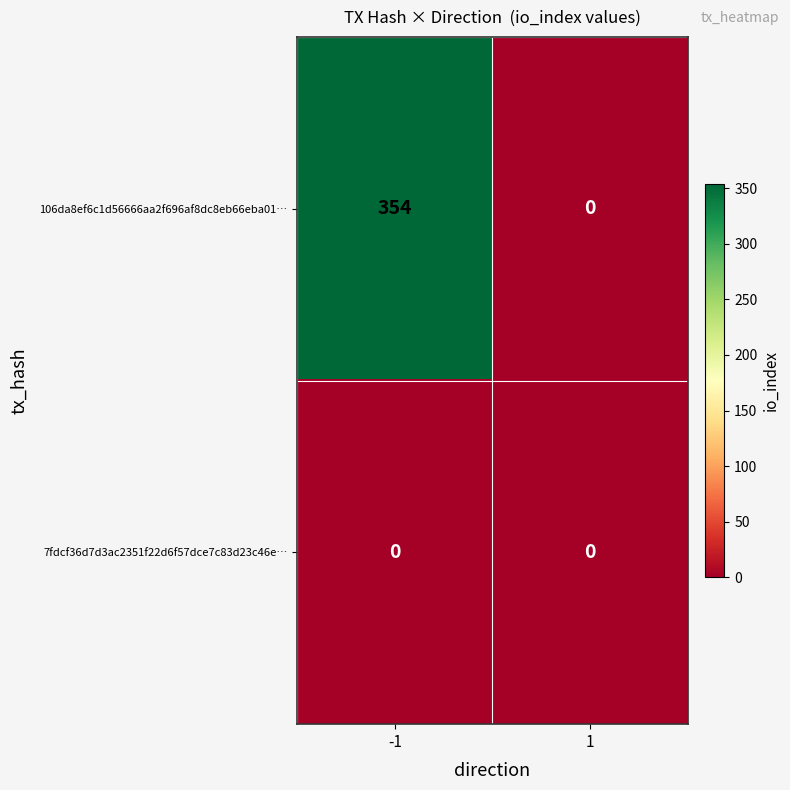

Rank the categories by 106da8ef6c1d56666aa2f696af8dc8eb66eba01… value from highest to lowest.

-1, 1